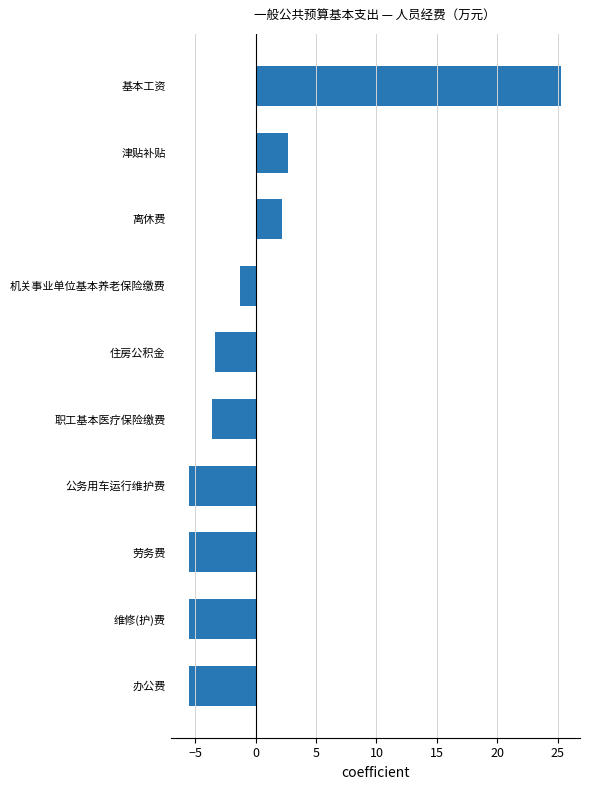

Count the number of values greater than -3.

4